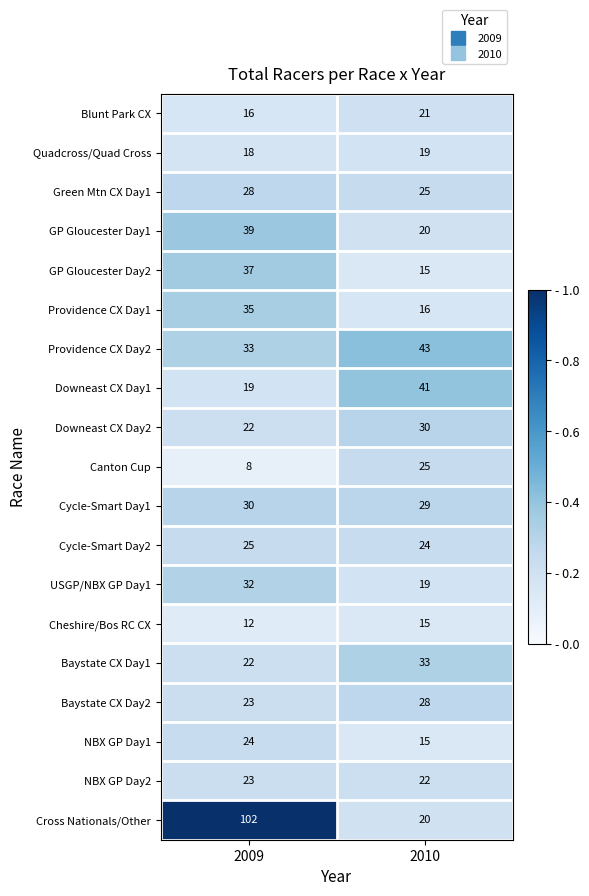

Which series has the widest spread of values?

Cross Nationals/Other